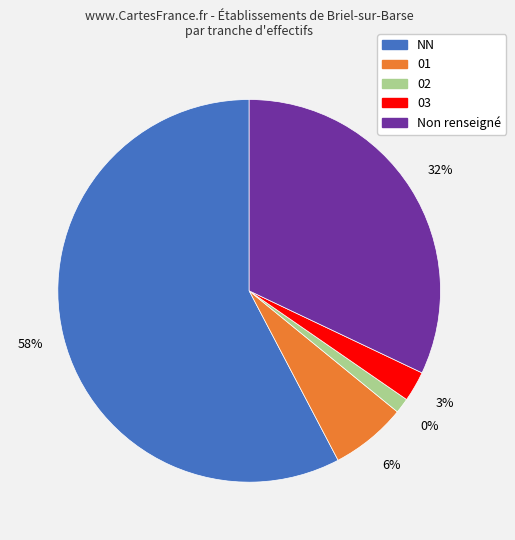

Which category accounts for the majority?

NN